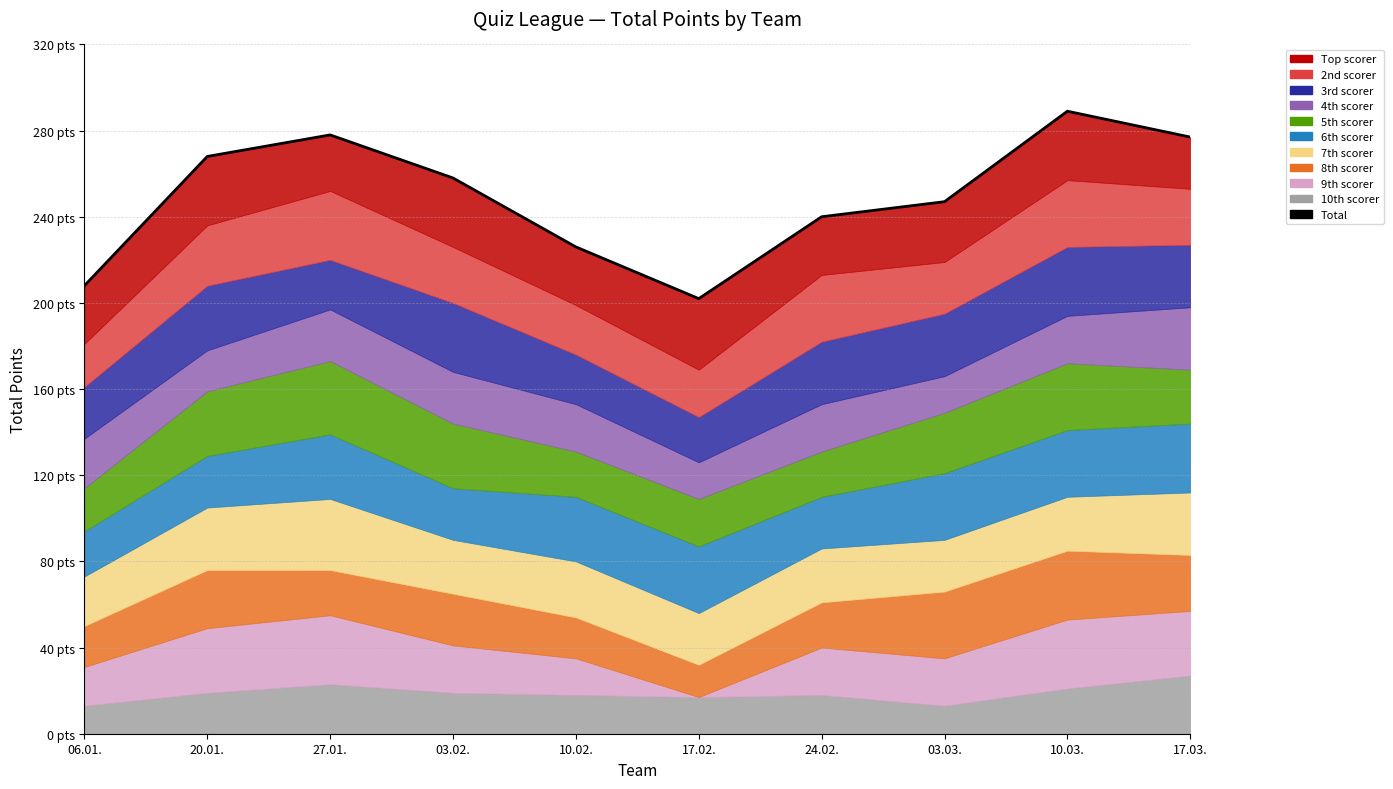

At which label is the value closest to 245?

03.03.